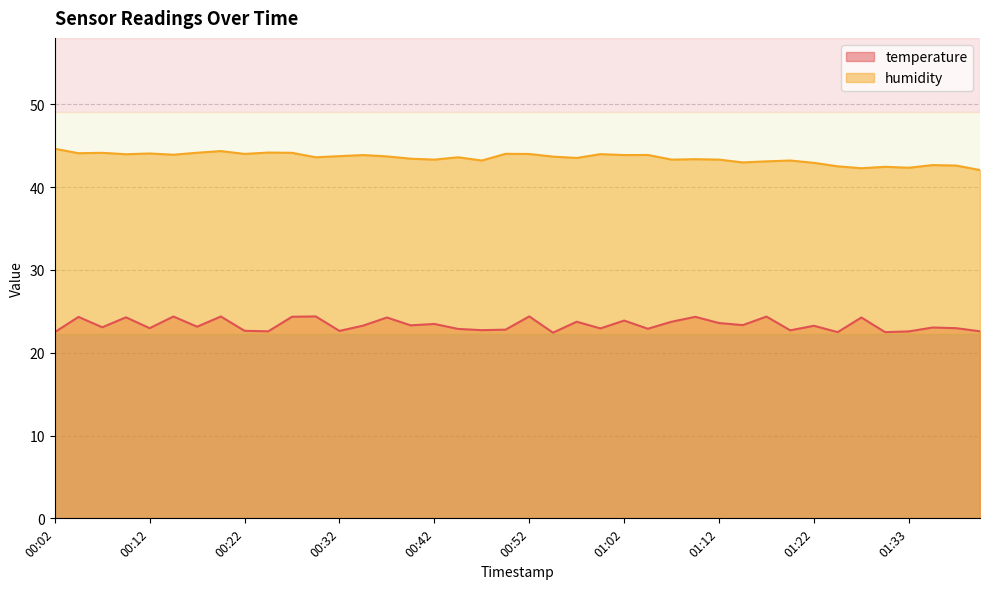

Where is the first local maximum for humidity?

00:07